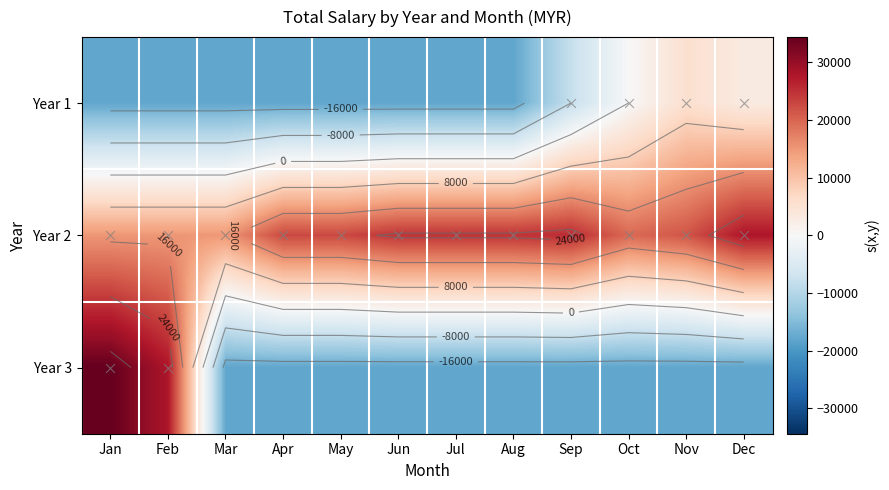

How many distinct data groups are displayed?

3